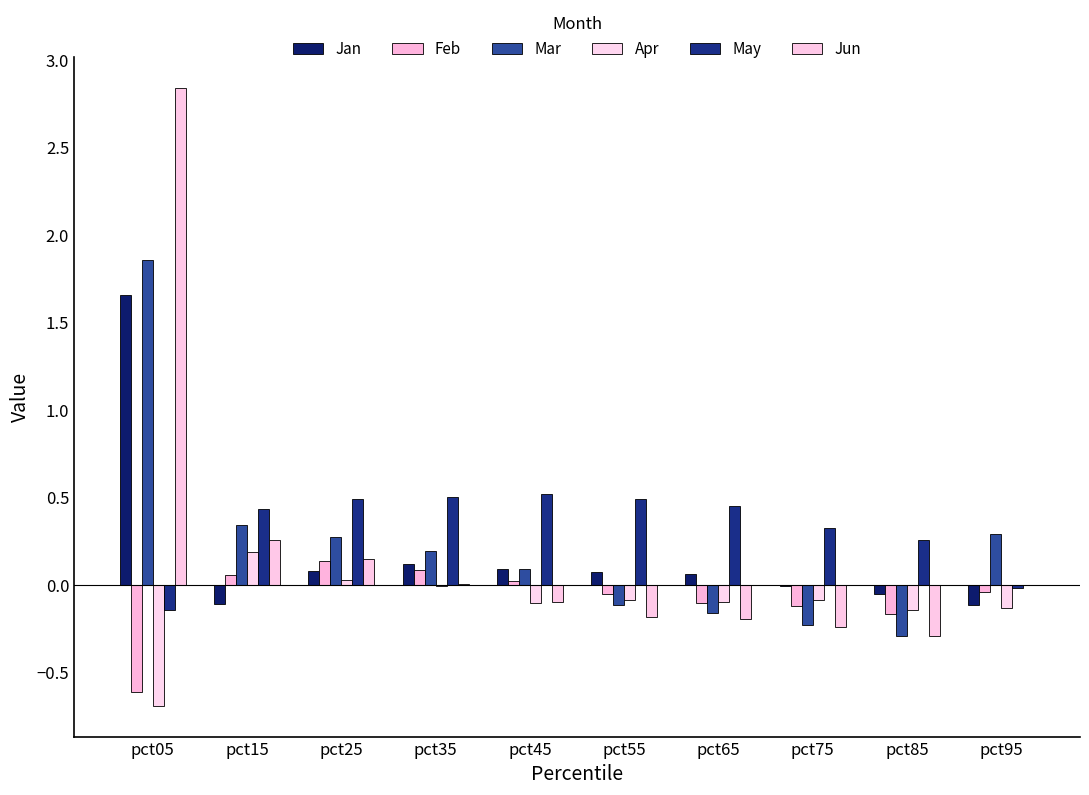

At which label is Feb closest to 0?

pct45